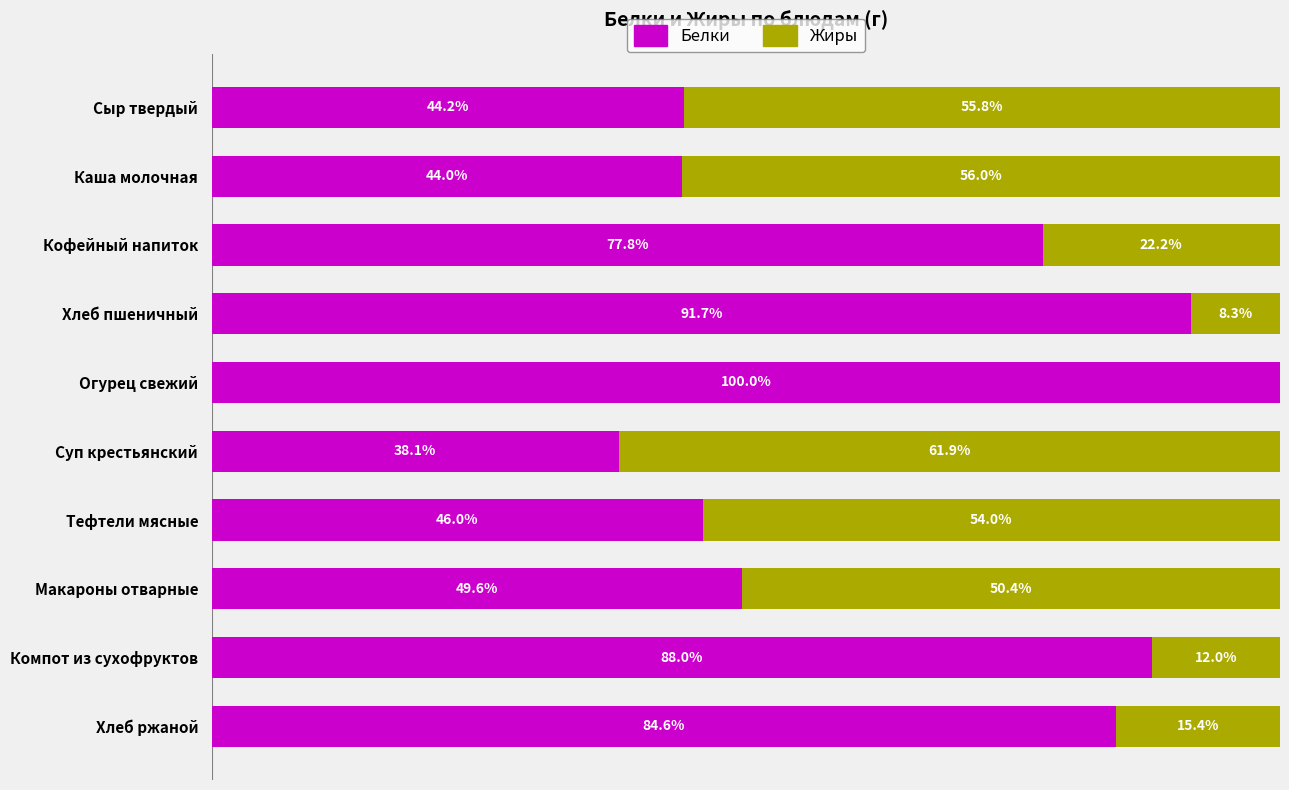

Which category has the highest value in the Белки series?

Огурец свежий